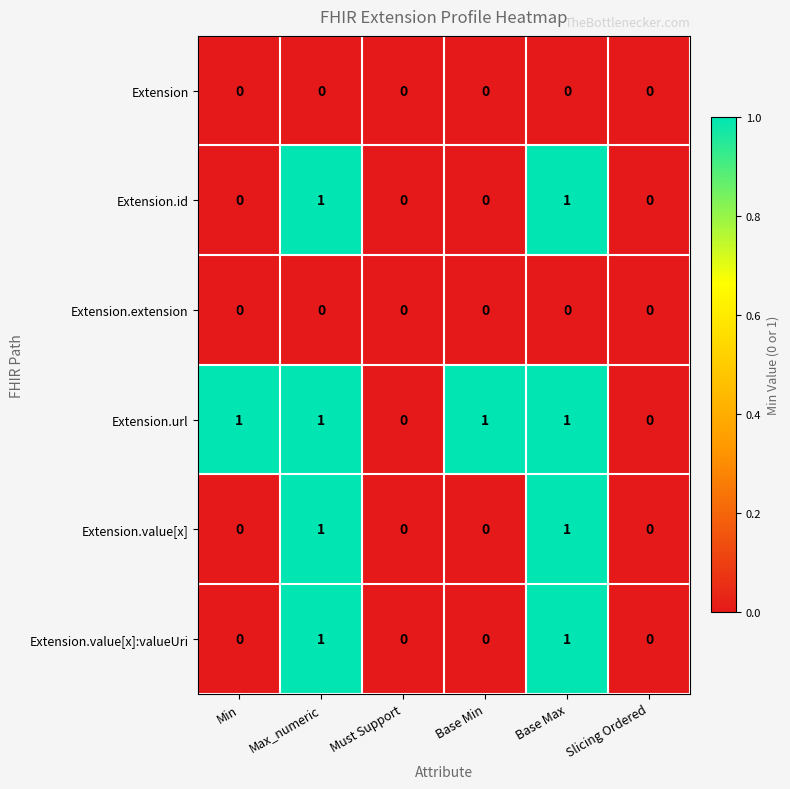

What is the total value across all series at Base Max?

4